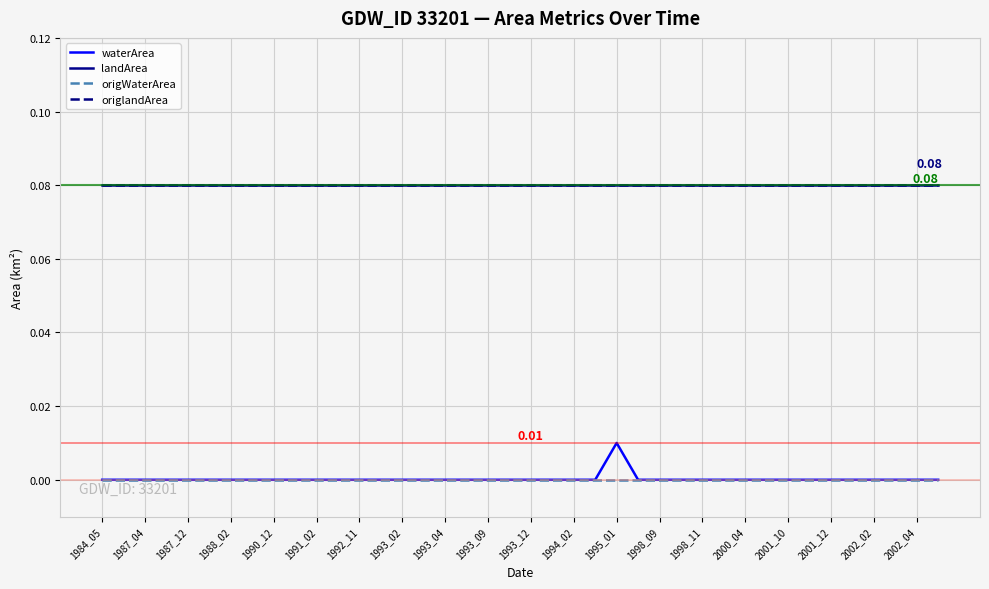

Which label corresponds to the largest value in the chart?

1984_05